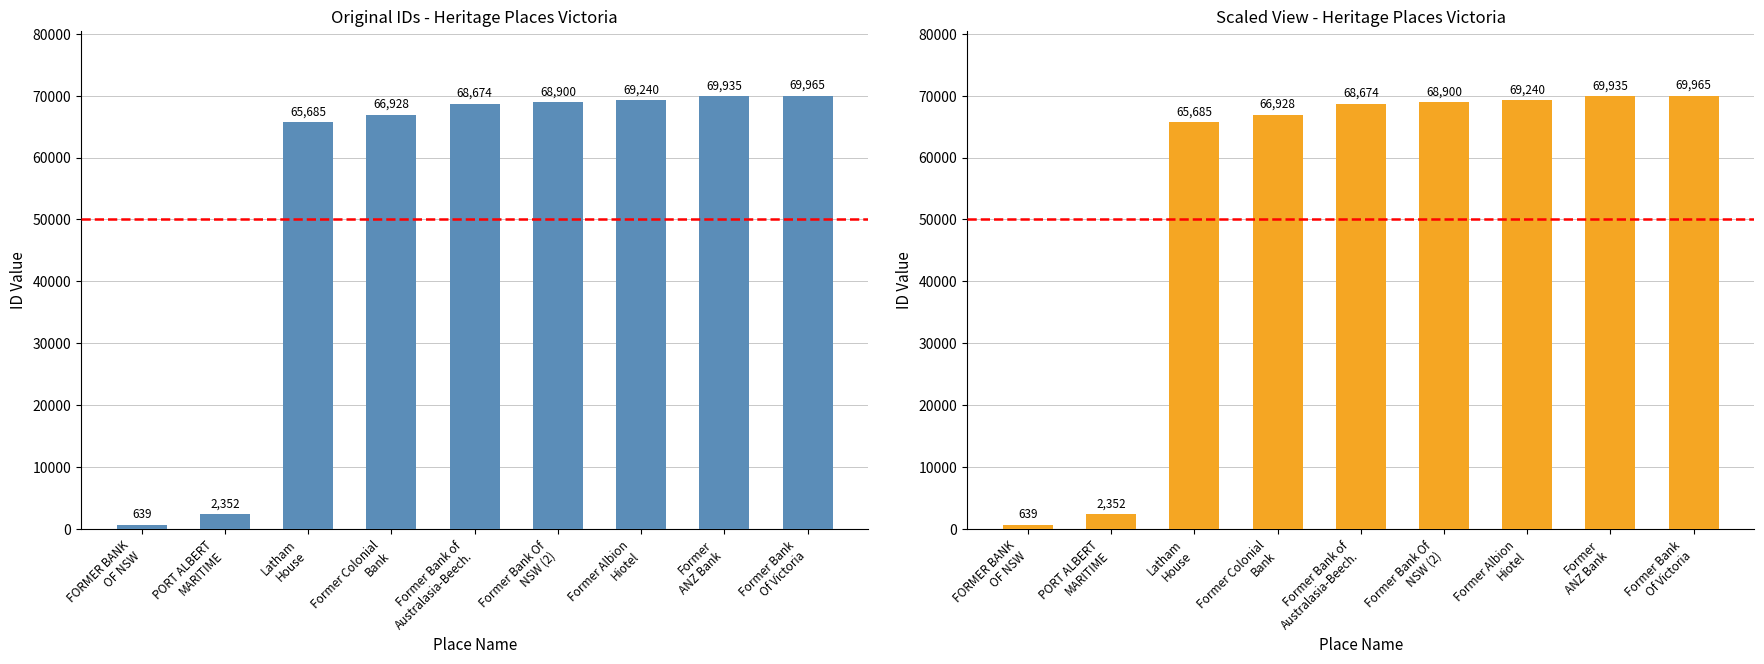

List the labels in order of value, largest first.

Former Bank
Of Victoria, Former
ANZ Bank, Former Albion
Hiotel, Former Bank Of
NSW (2), Former Bank of
Australasia-Beech., Former Colonial
Bank, Latham
House, PORT ALBERT
MARITIME, FORMER BANK
OF NSW